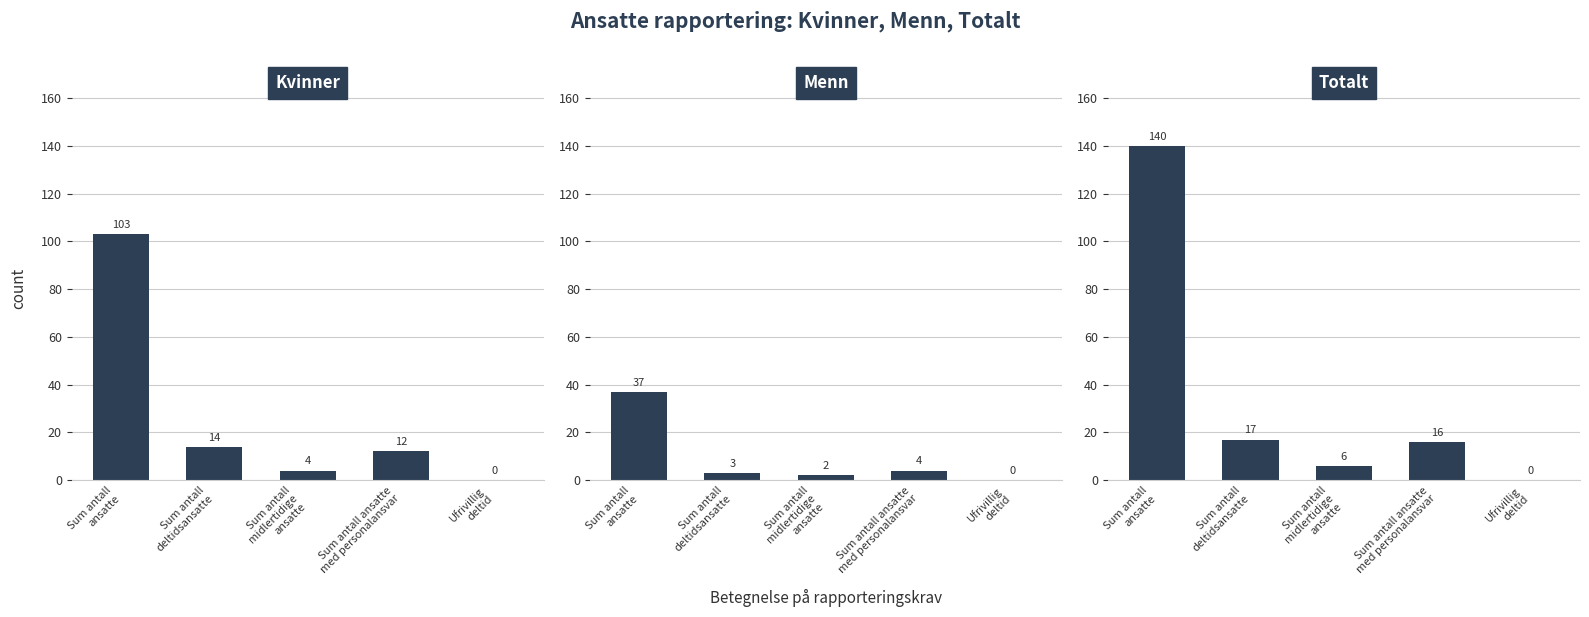

At how many categories does at least one series exceed 94?

1